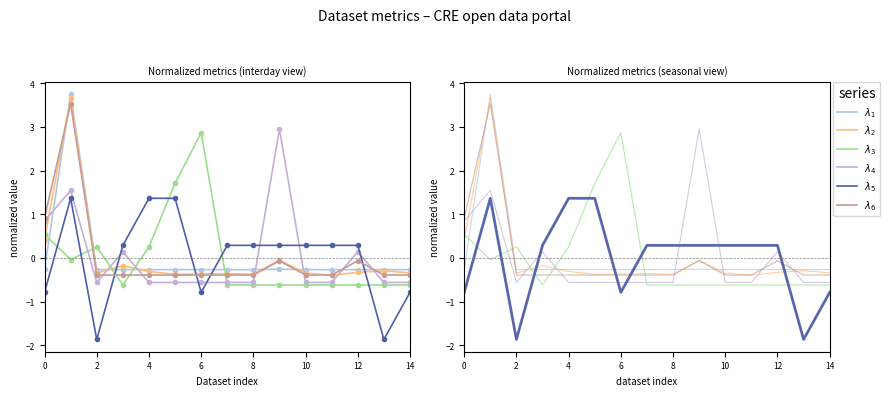

After their last crossing, which series has the higher values: $\lambda_6$ or $\lambda_3$?

$\lambda_6$